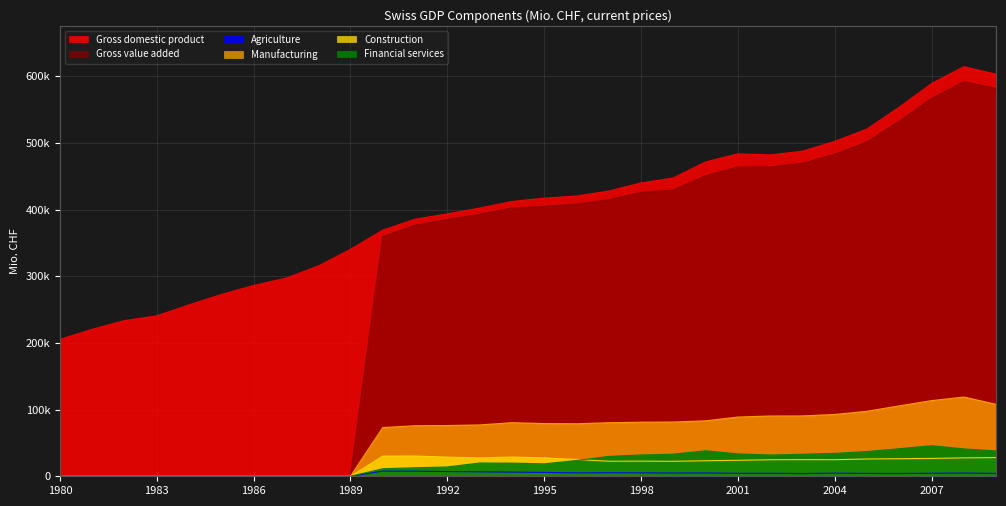

True or false: Agriculture and Manufacturing intersect in this chart.

False